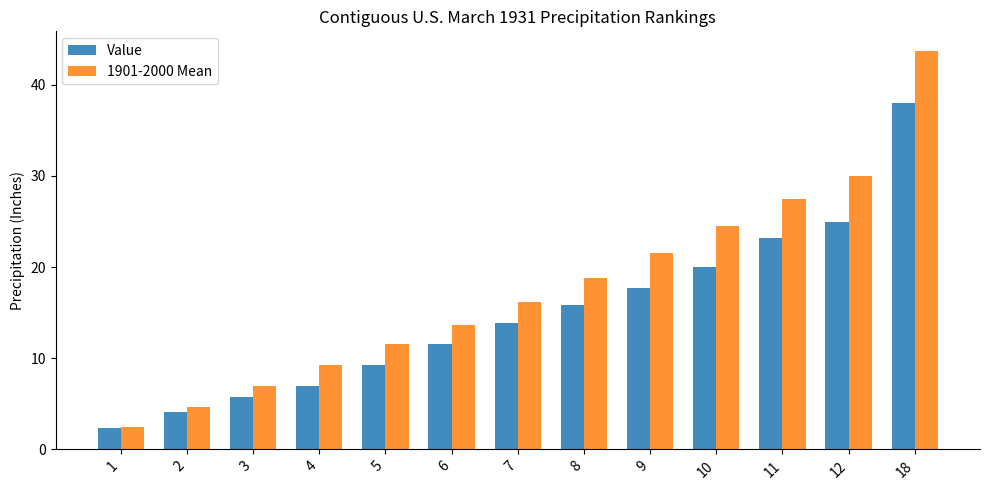

Rank the series at 10 from lowest to highest value.

Value, 1901-2000 Mean